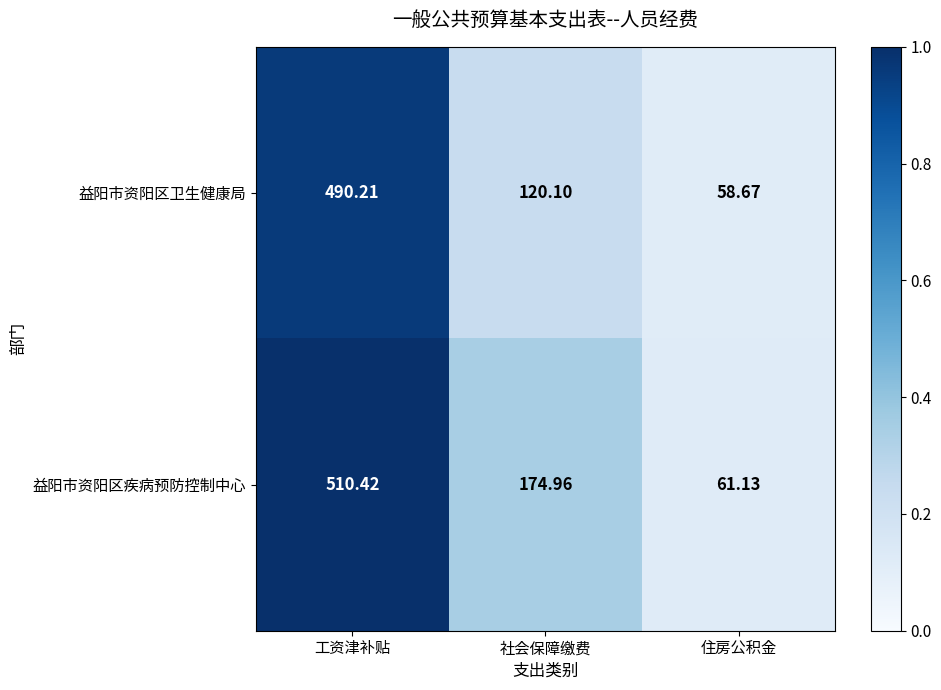

At which category is the sum across all series the highest?

工资津补贴